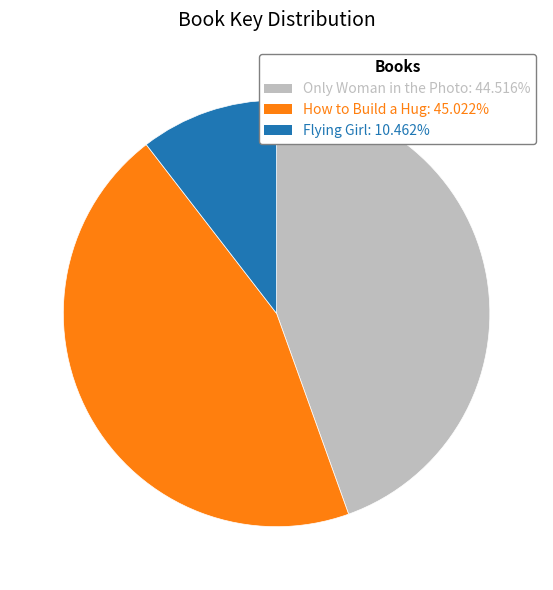

What is the largest slice in the pie chart?

How to Build a Hug